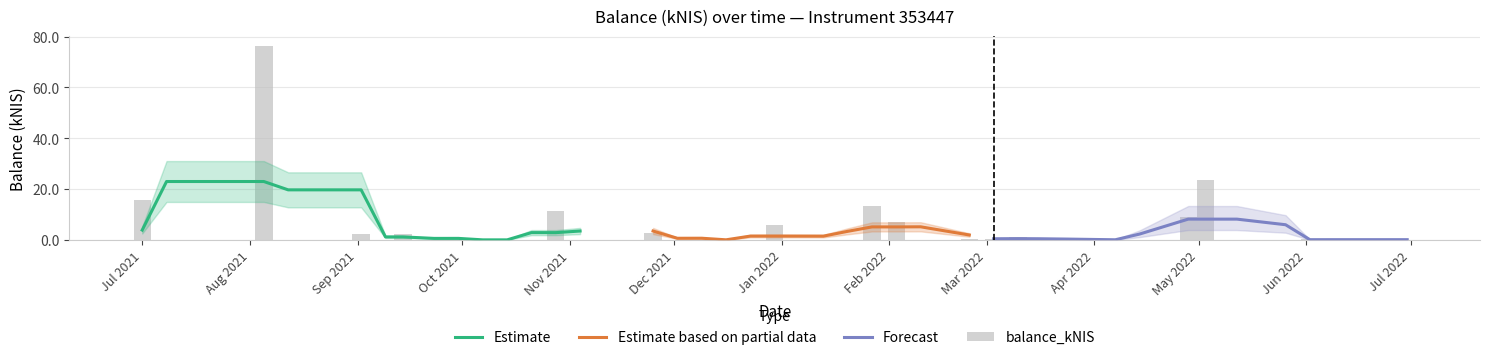

The value at Sep 2021 is 3.7. True or false?

False